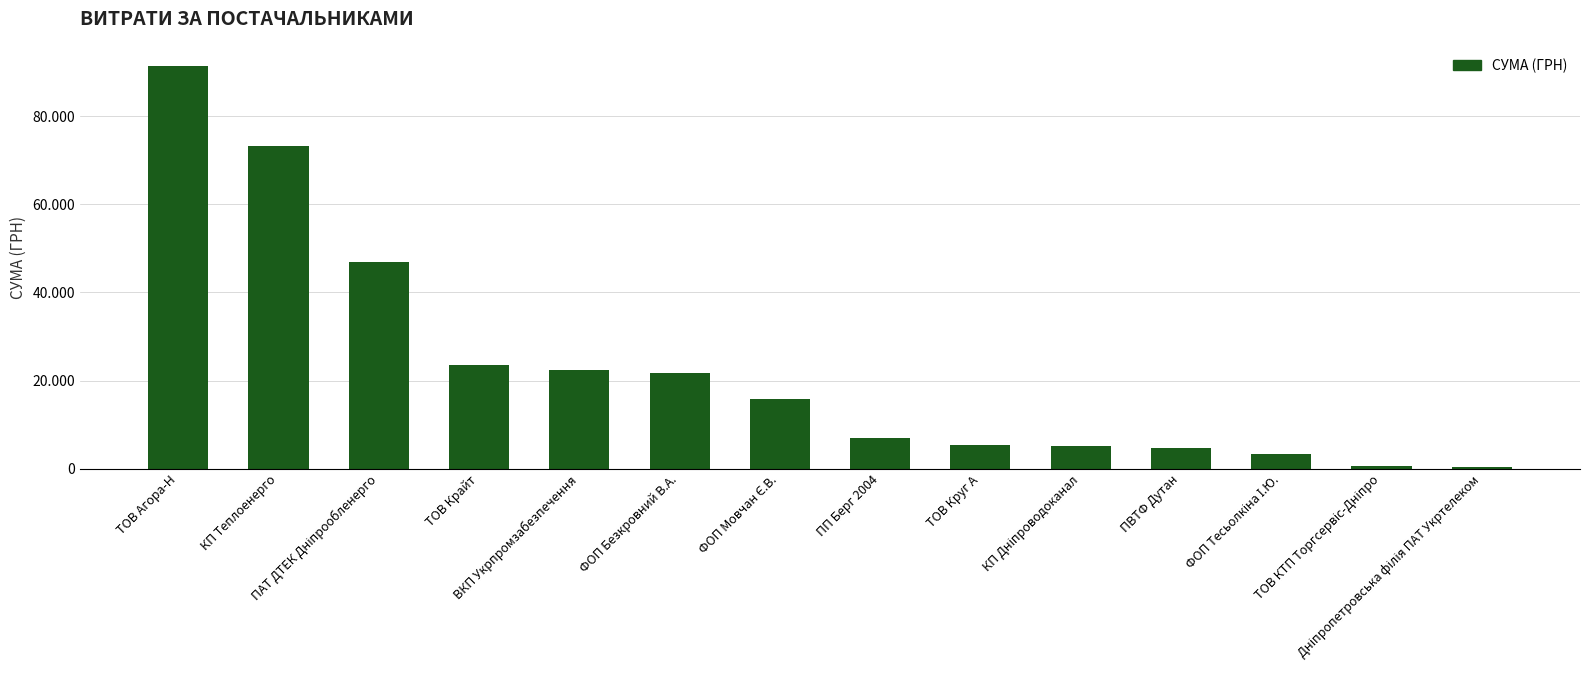

The value at КП Теплоенерго is 98633.1. True or false?

False